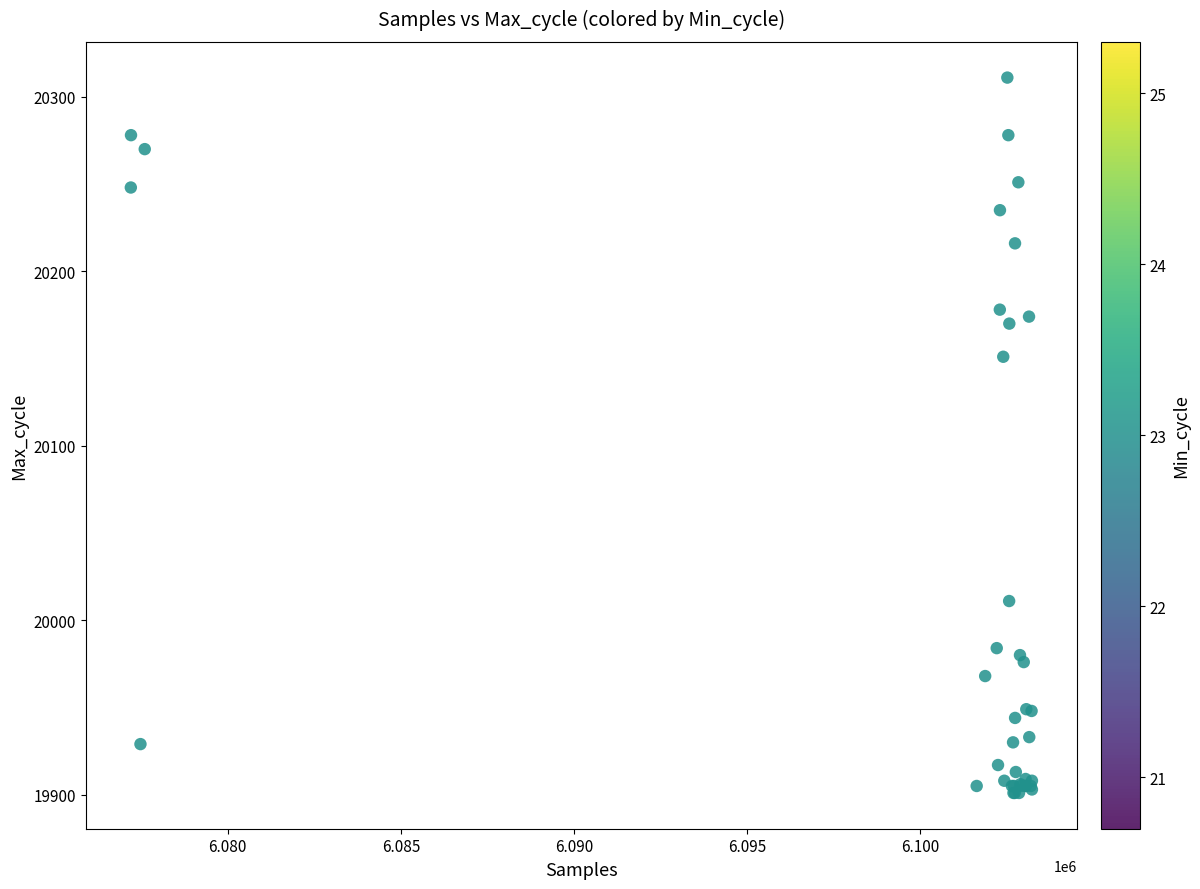

What Y value in the scatter plot is closest to 20106?

20151